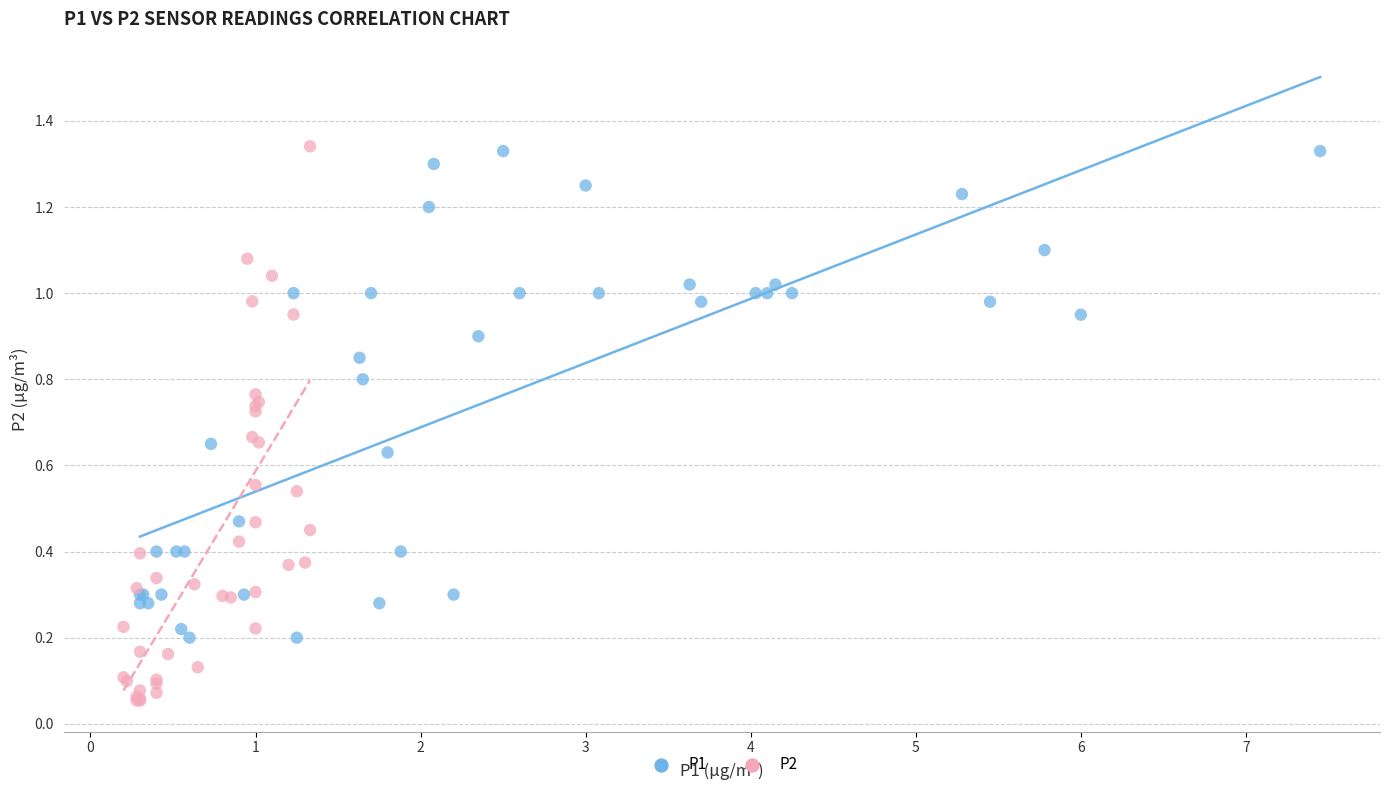

Which series has the largest Y range (max minus min)?

P2